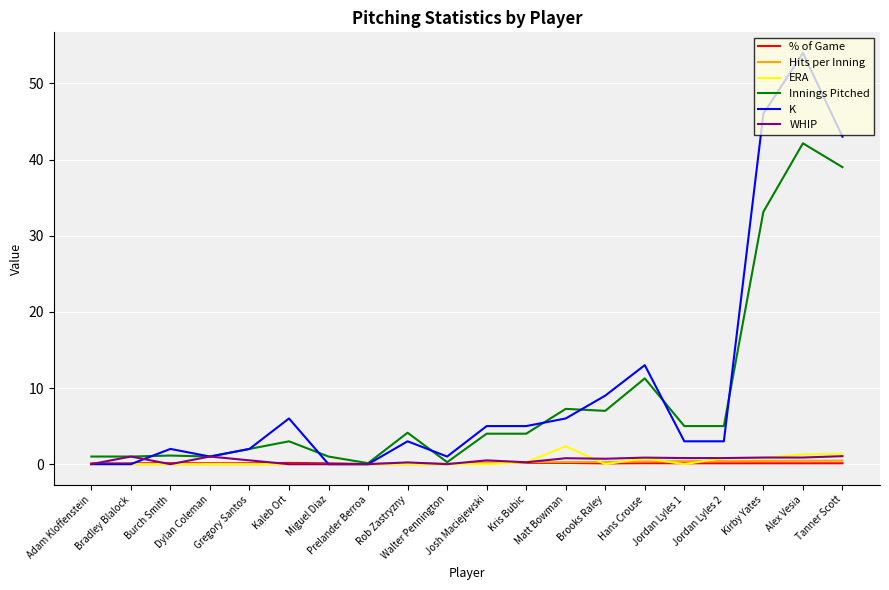

Where is K nearest to the value 27?

Hans Crouse